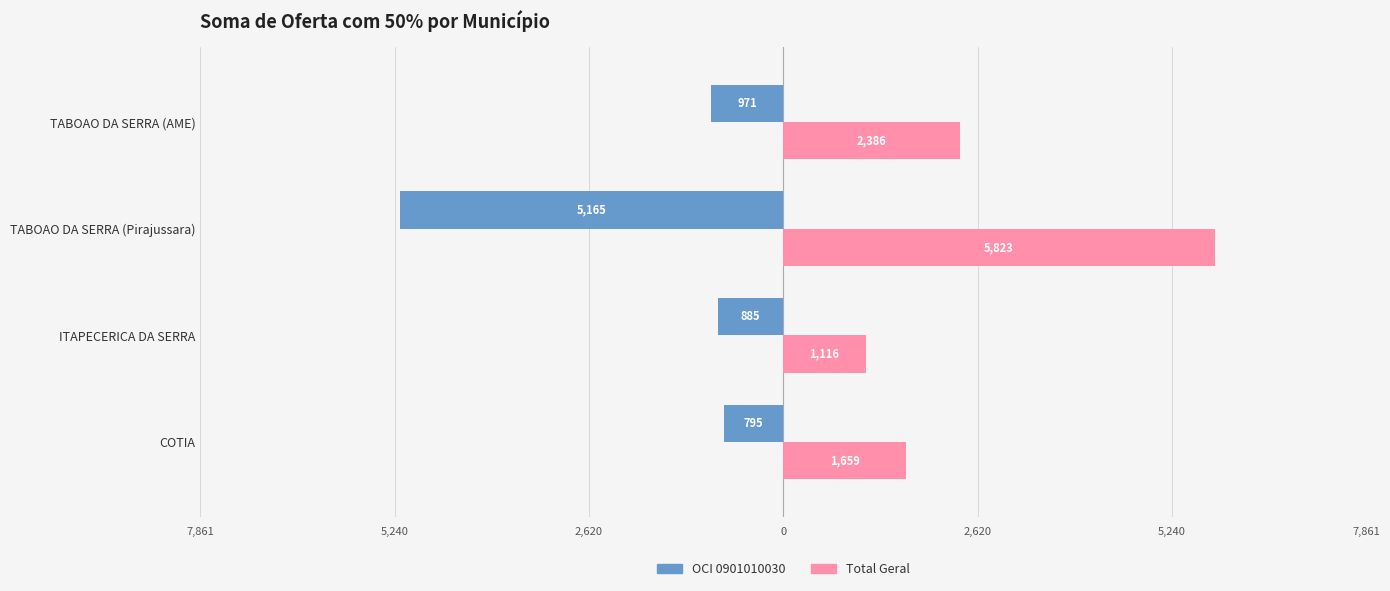

List the series in order of their peak value, lowest first.

OCI 0901010030, Total Geral